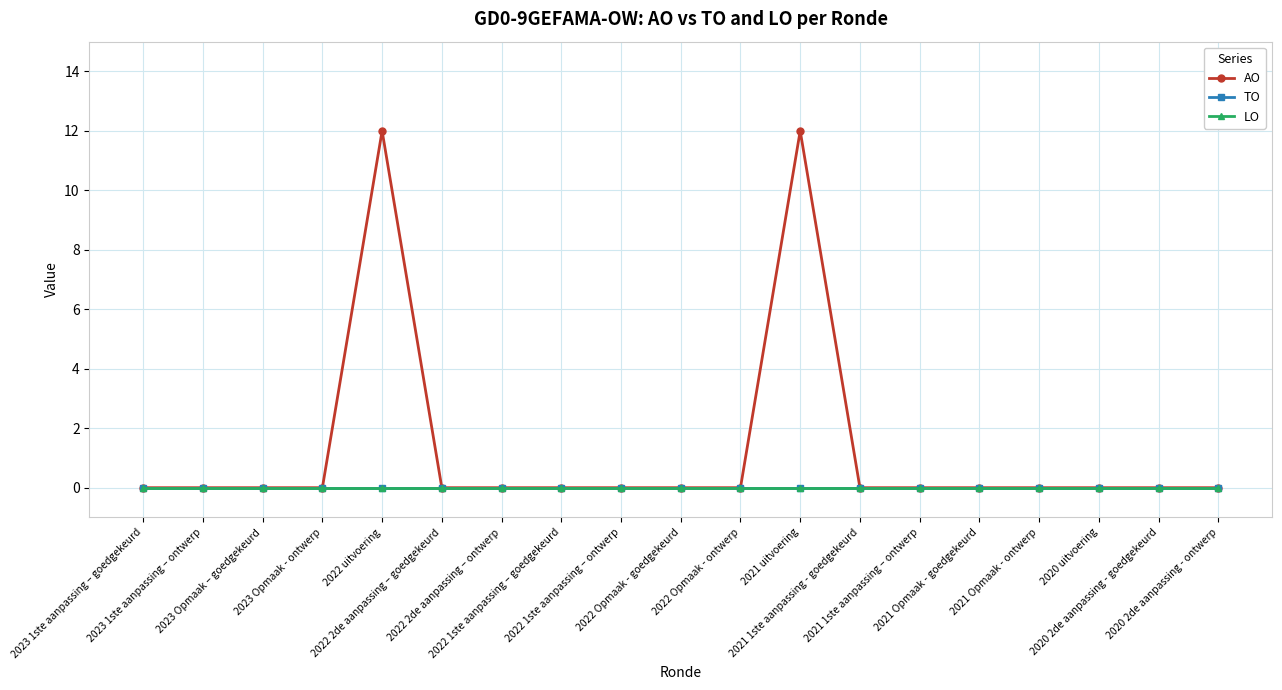

Which series has the largest total across all categories?

AO